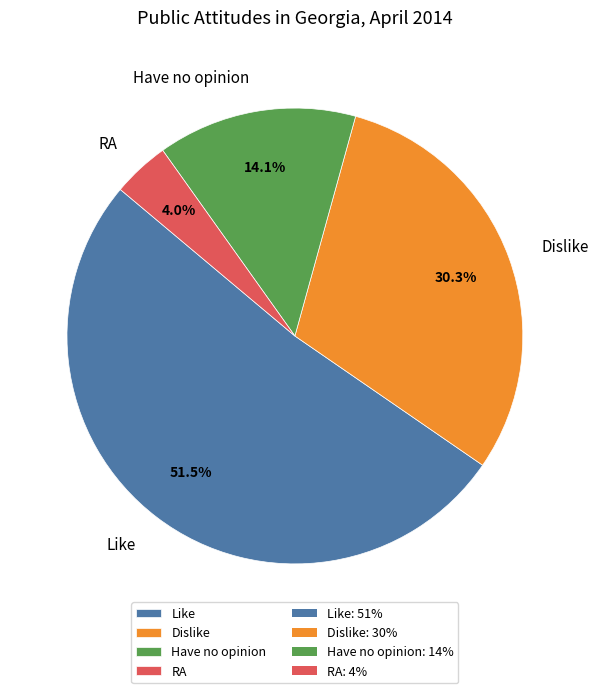

Is there any slice that represents more than half of the pie?

Yes